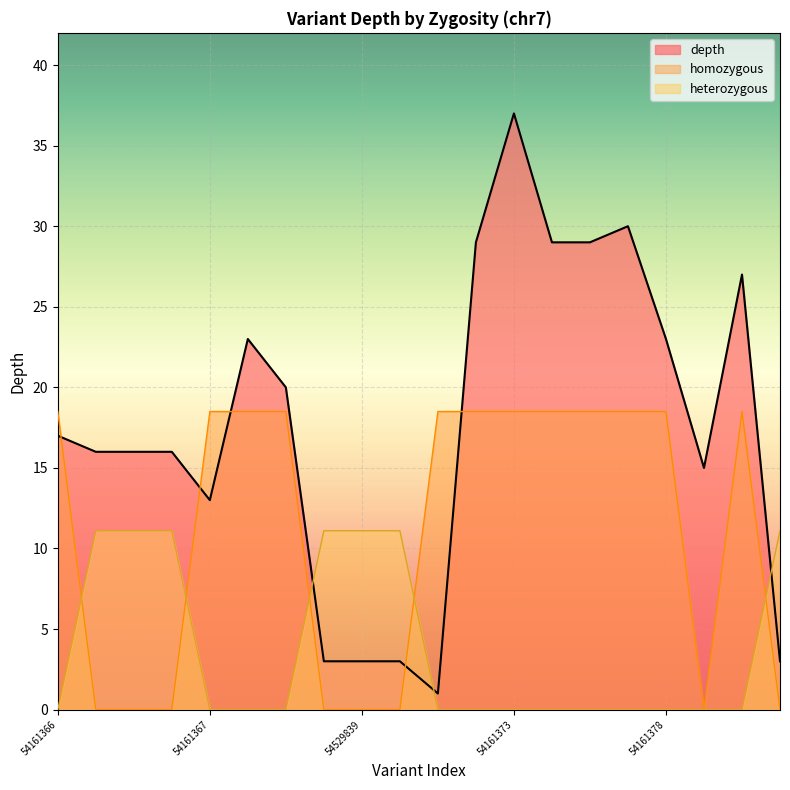

Which series has the widest spread of values?

depth